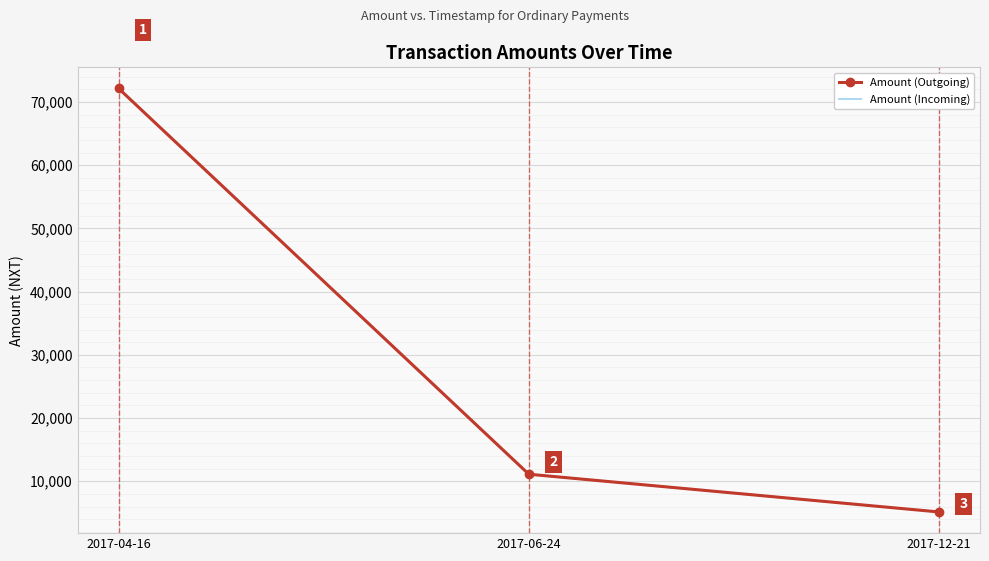

Which category has the lowest value in the Amount (Incoming) series?

2017-12-21